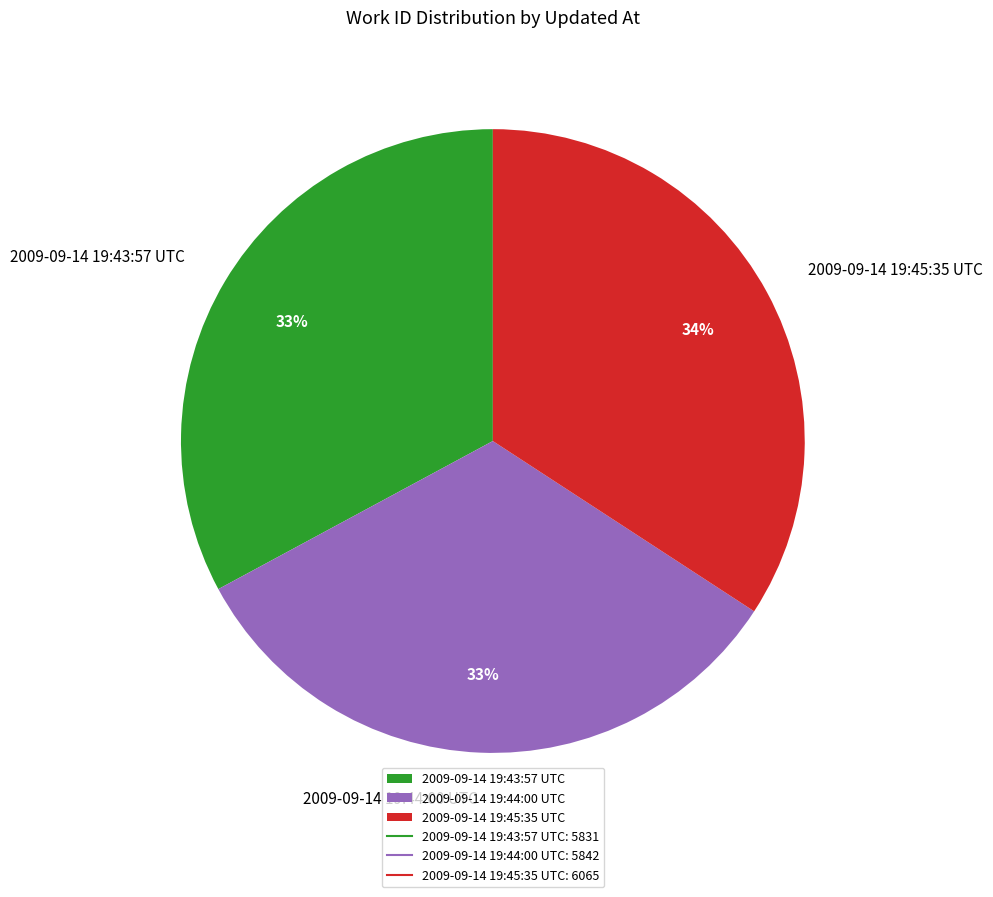

Is it true that 2009-09-14 19:44:00 UTC is 19% of the pie?

False